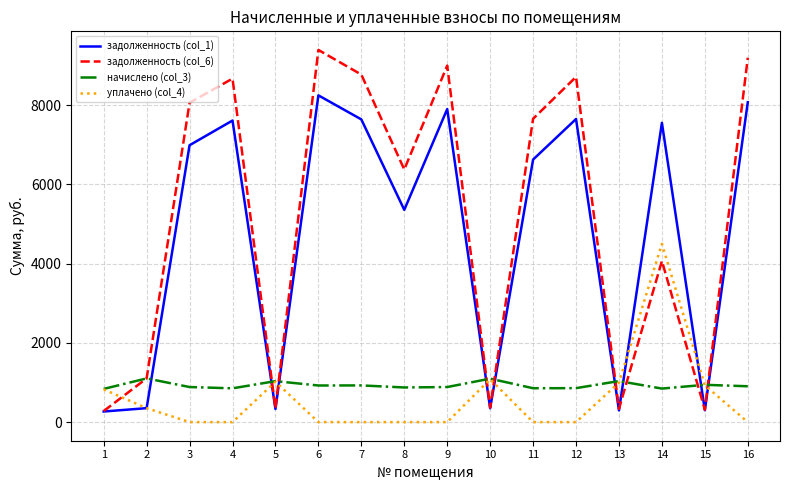

Is it true that начислено (col_3) equals 1500.6 at 2?

False